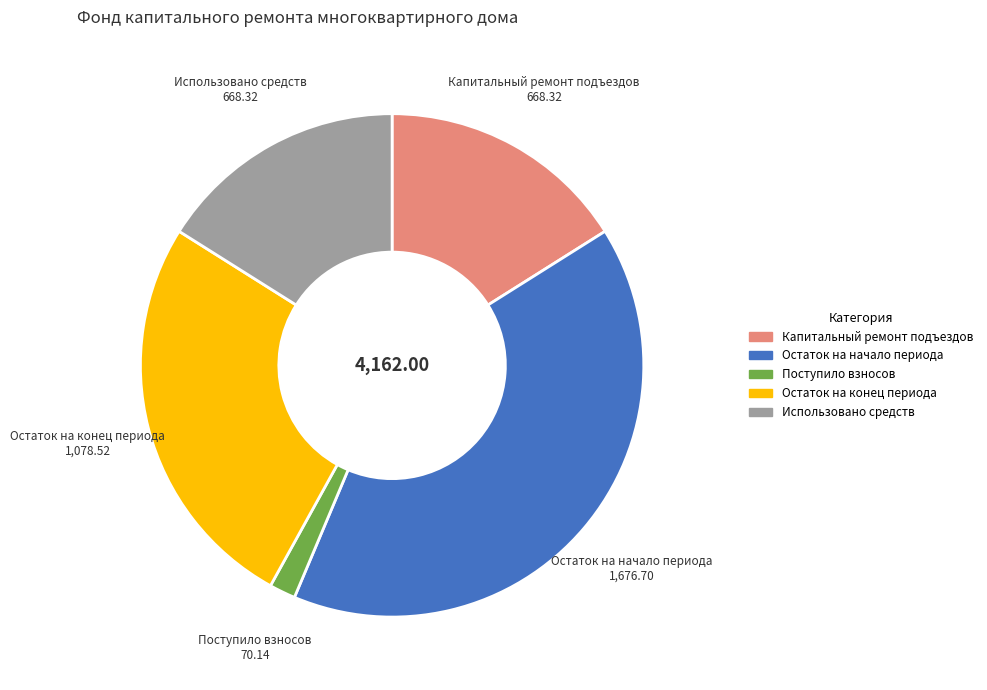

What is the ratio of the value at Использовано средств to the value at Остаток на начало периода?

0.4